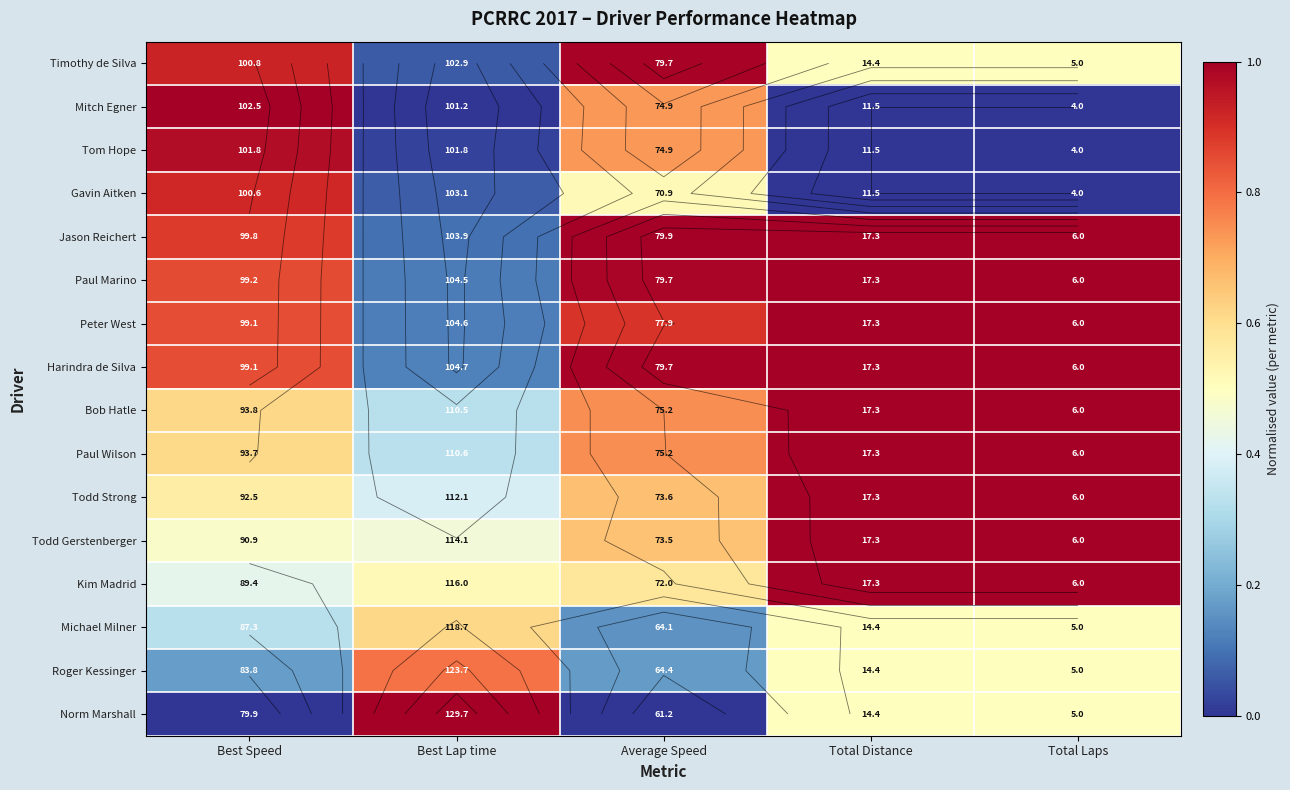

At how many categories does at least one series exceed 0?

5